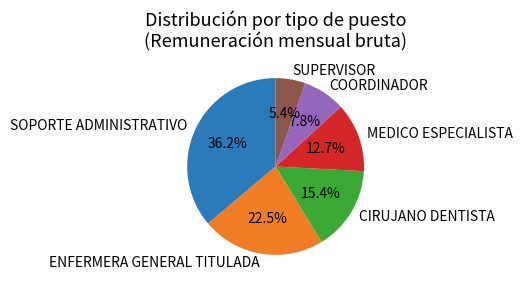

Combined, do SUPERVISOR and SOPORTE ADMINISTRATIVO account for over 50%?

No